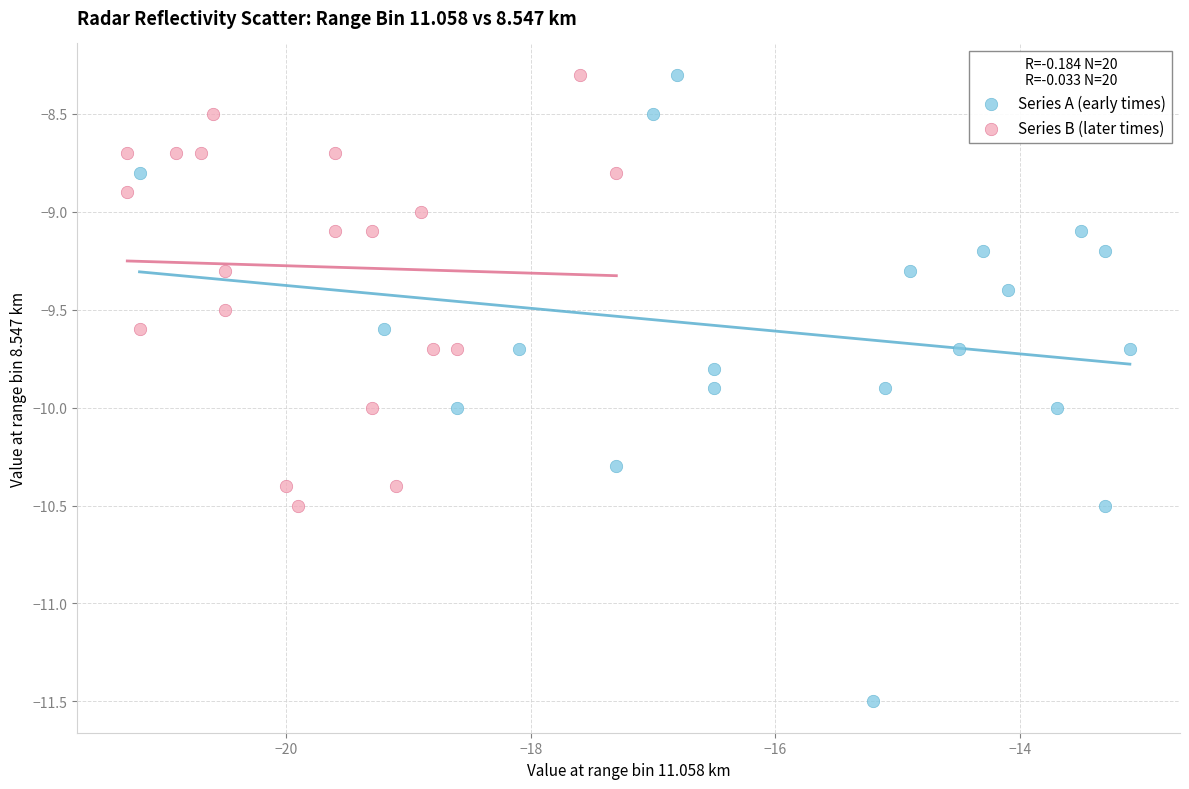

Which series has the widest spread of Y values?

Series A (early times)